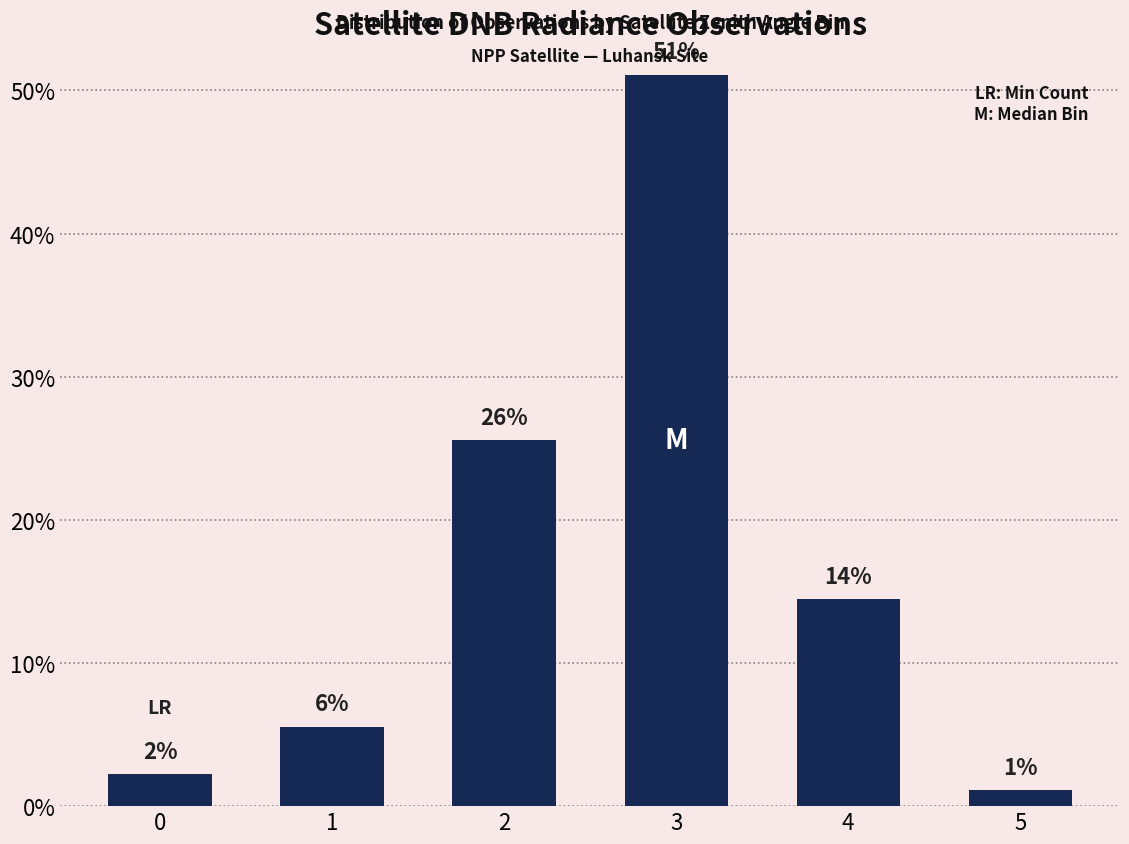

Rank the categories by value from highest to lowest.

3, 2, 4, 1, 0, 5